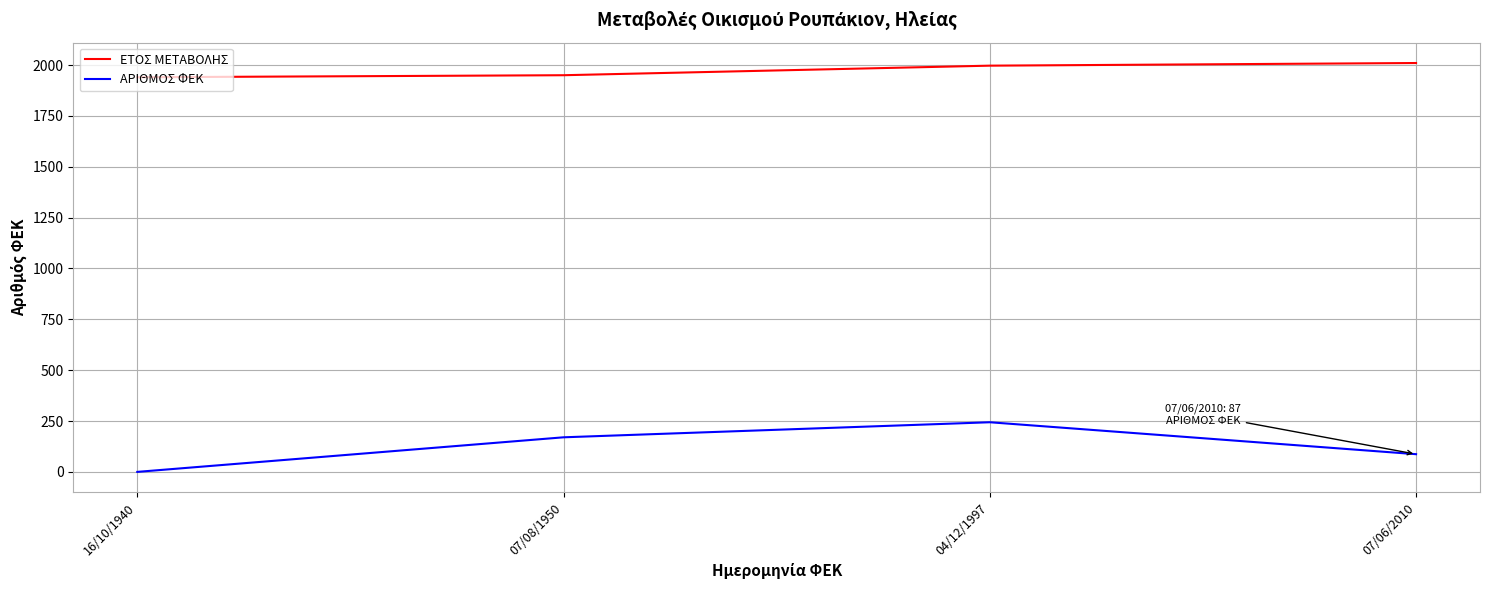

True or false: ΕΤΟΣ ΜΕΤΑΒΟΛΗΣ and ΑΡΙΘΜΟΣ ΦΕΚ cross at least once.

False